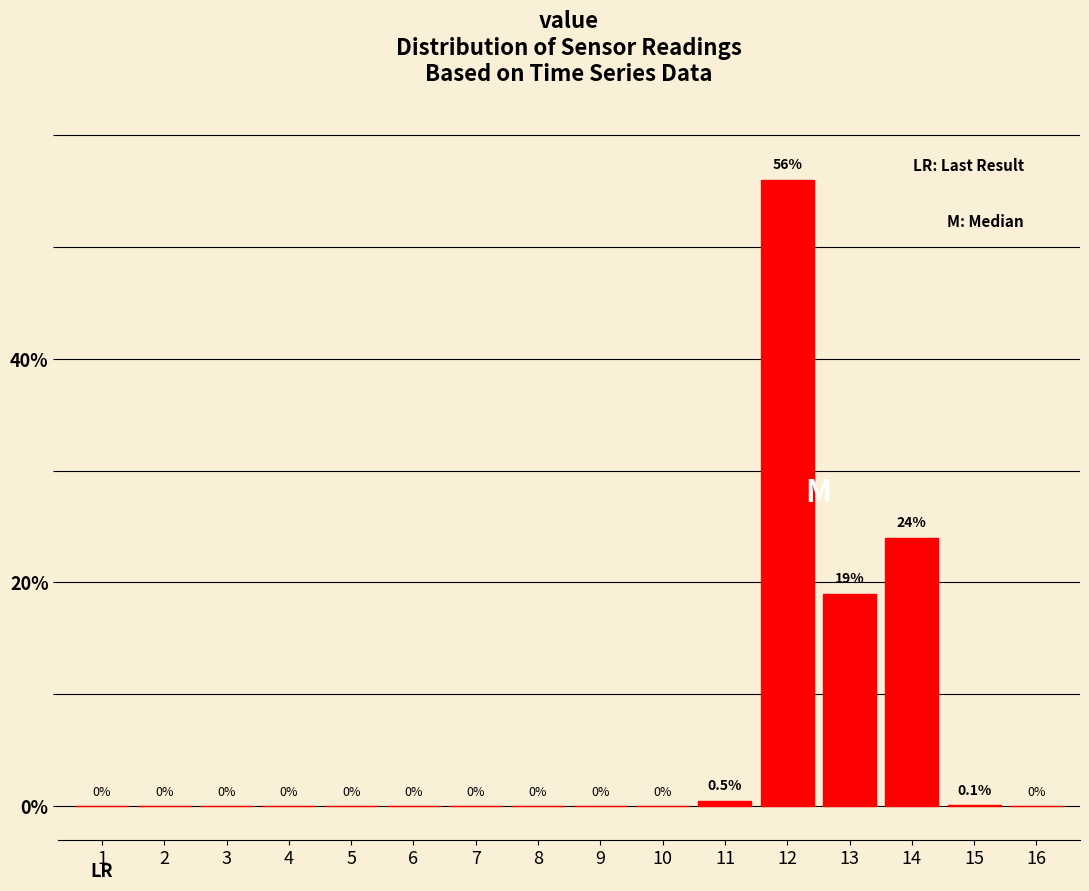

Reading left to right, transcribe all the data shown in this chart.

1=0.0	2=0.0	3=0.0	4=0.0	5=0.0	6=0.0	7=0.0	8=0.0	9=0.0	10=0.0	11=0.5	12=56.0	13=19.0	14=24.0	15=0.1	16=0.0